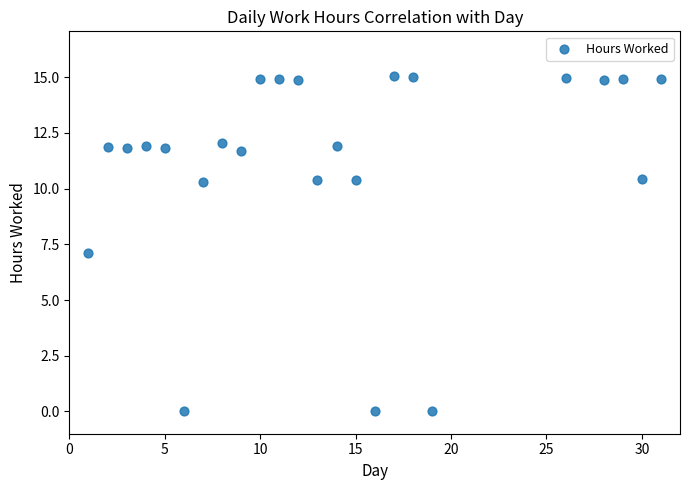

What is the range of Y values (max minus min)?

15.1